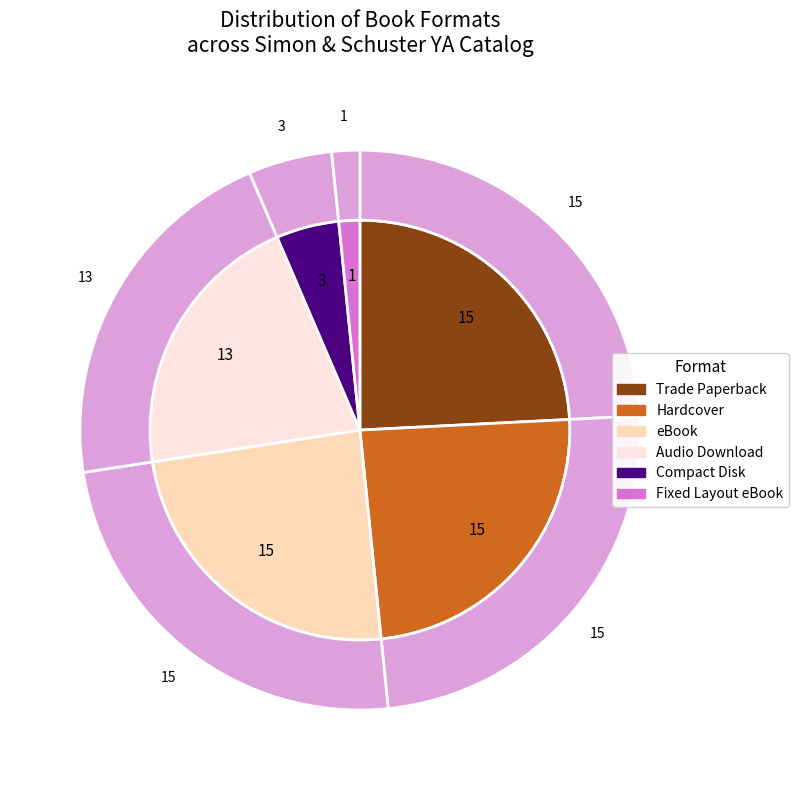

To the nearest percent, what percentage of the pie is Hardcover?

24%